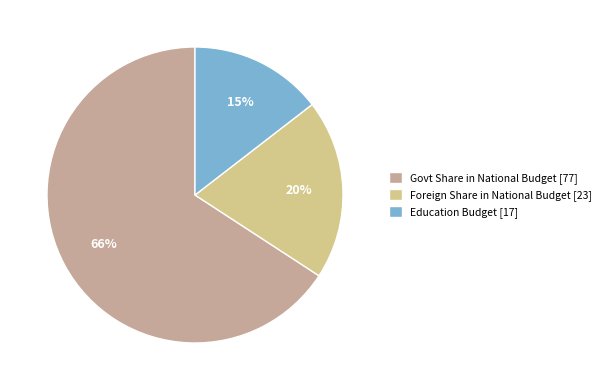

To the nearest percent, what percentage of the pie is Govt Share in National Budget?

66%